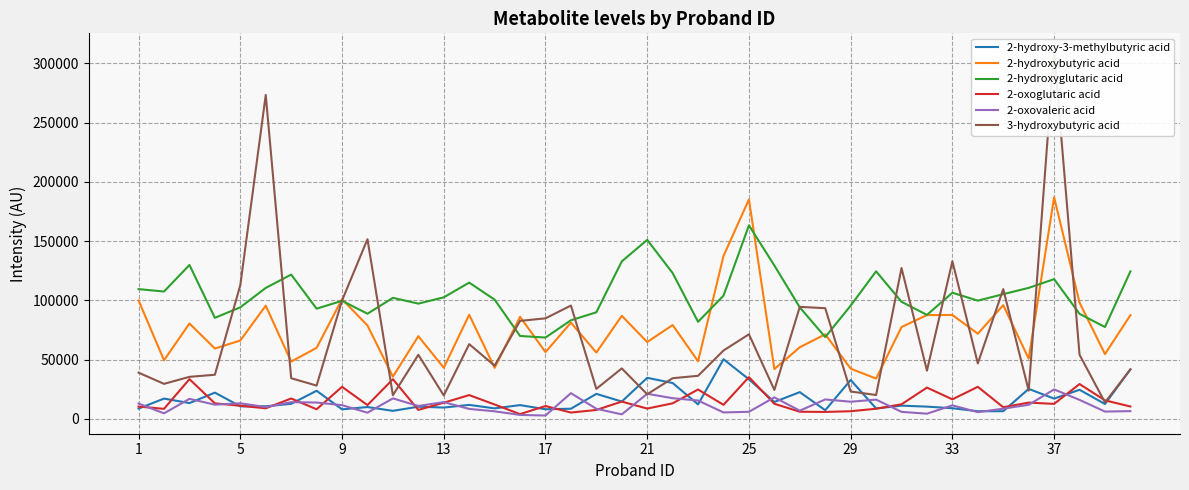

True or false: 2-oxovaleric acid and 2-hydroxybutyric acid intersect in this chart.

False